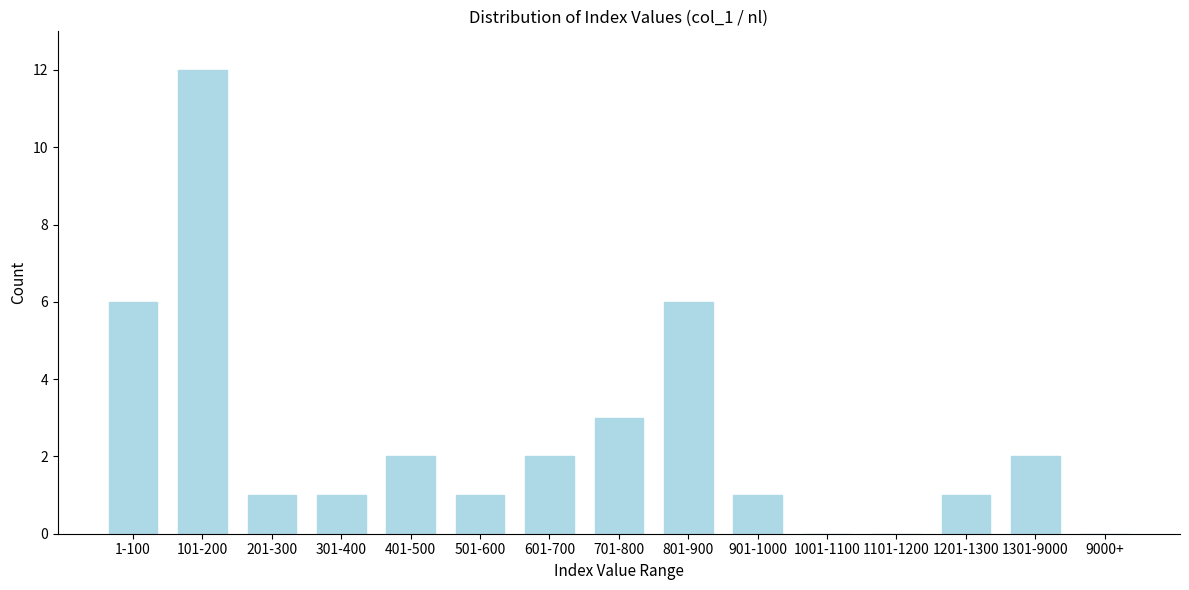

Reading left to right, extract all data points from this chart.

1-100=6	101-200=12	201-300=1	301-400=1	401-500=2	501-600=1	601-700=2	701-800=3	801-900=6	901-1000=1	1001-1100=0	1101-1200=0	1201-1300=1	1301-9000=2	9000+=0